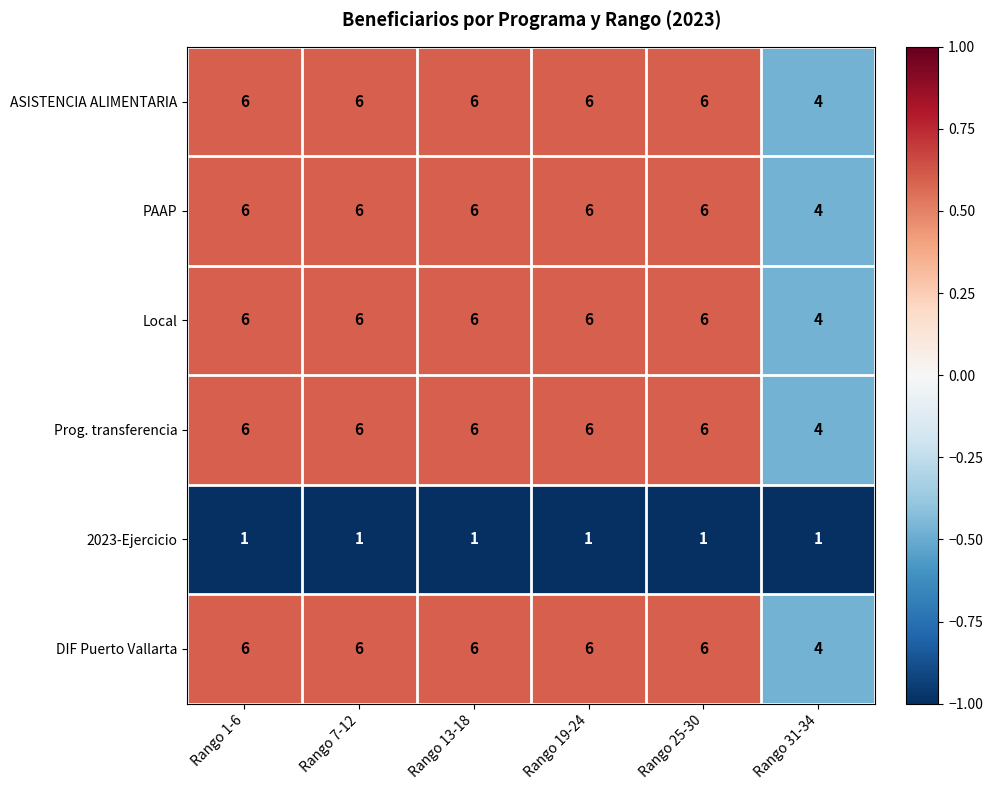

The value of 2023-Ejercicio at Rango 1-6 is 1. True or false?

True